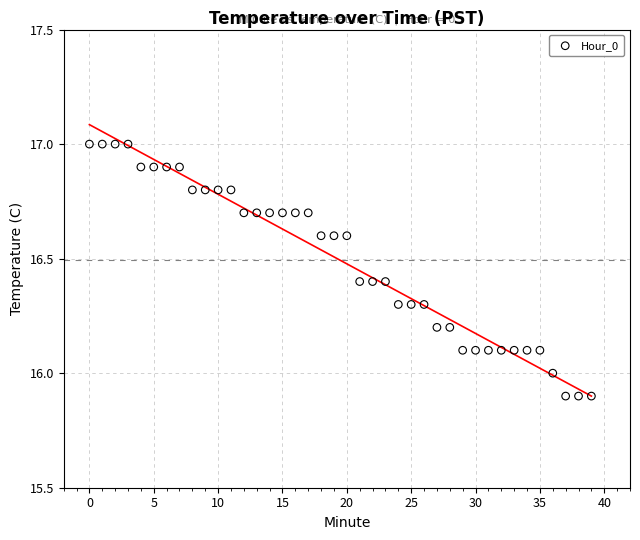

What is the range of Y values (max minus min)?

1.1